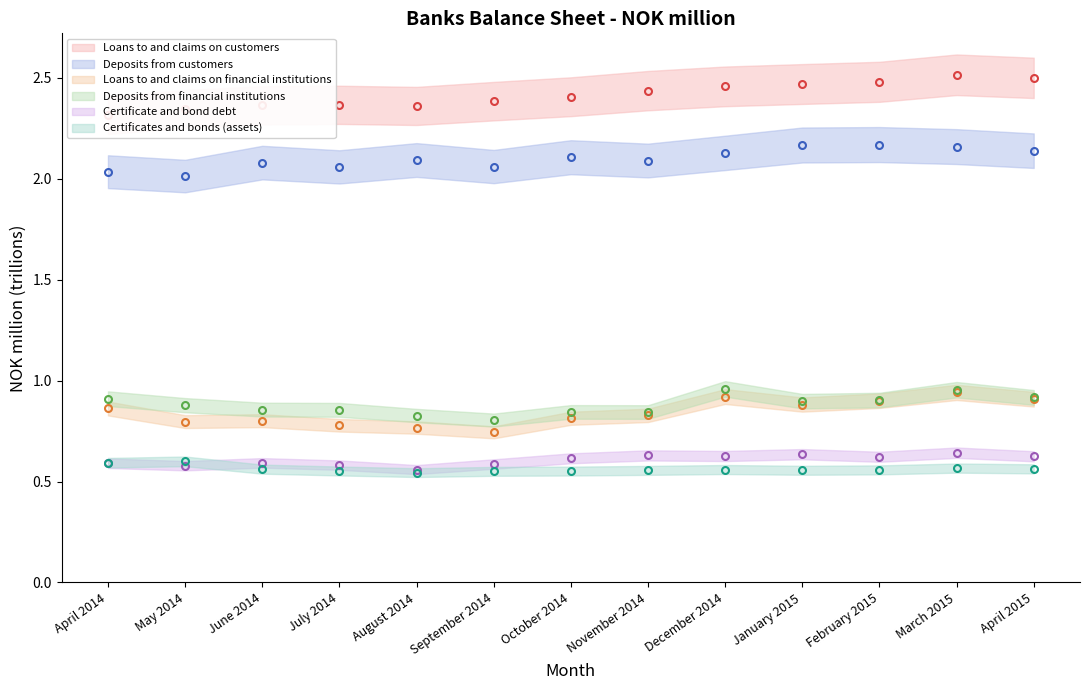

True or false: Loans to and claims on financial institutions and Deposits from financial institutions intersect in this chart.

False